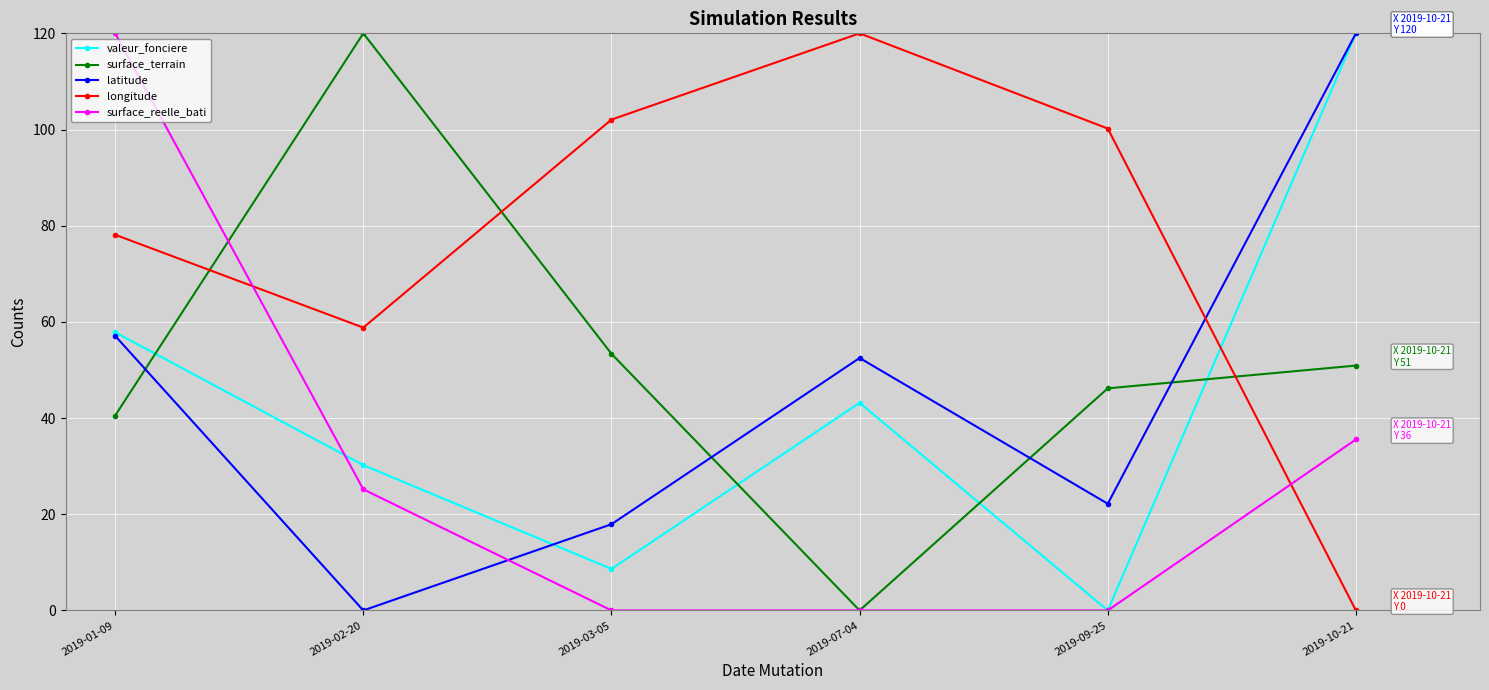

What is the sum of the valeur_fonciere values at 2019-07-04 and 2019-09-25?

43.2